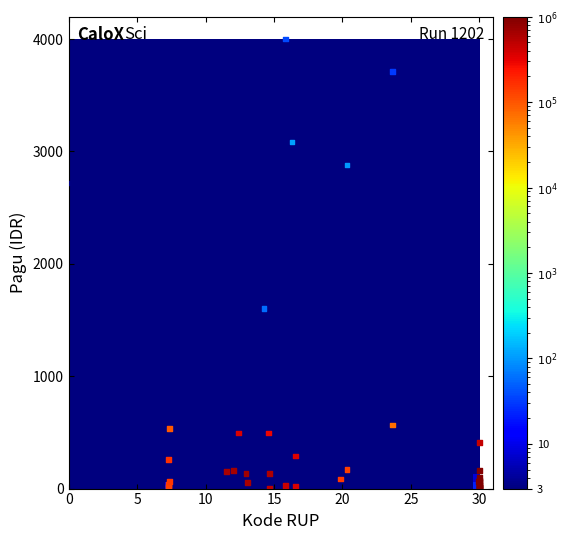

What Y value in the scatter plot is closest to 2000?

1604.8